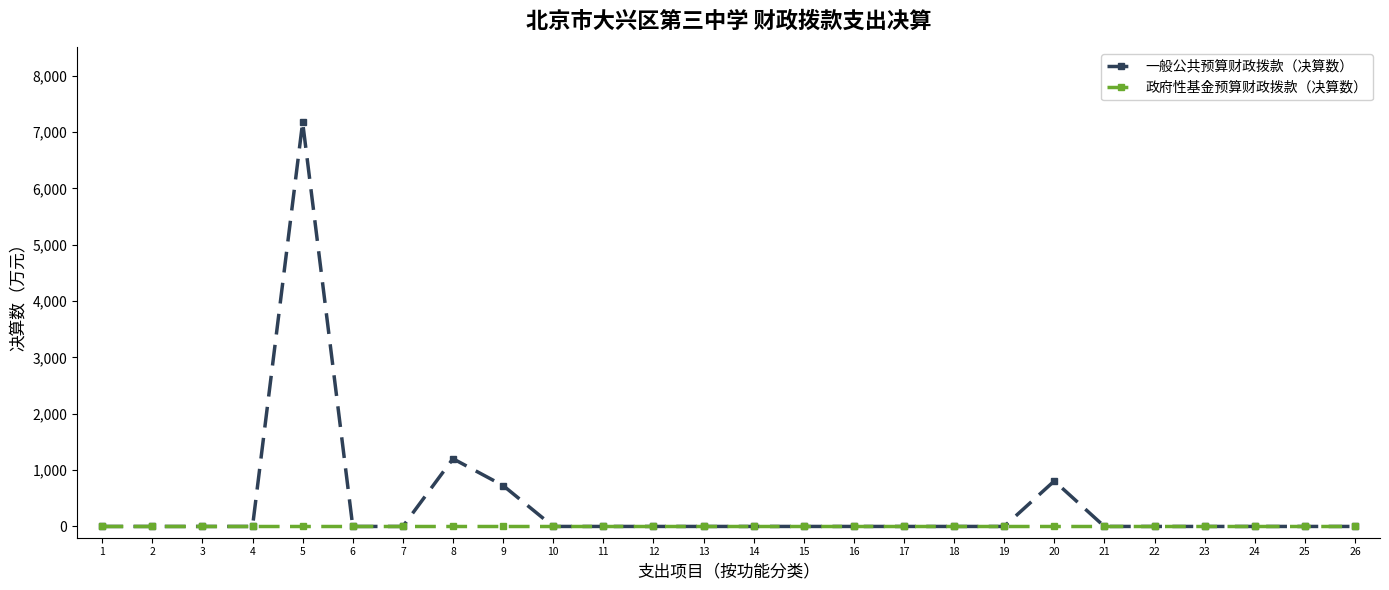

True or false: 一般公共预算财政拨款（决算数） has a value of 4242.0 at 5.

False